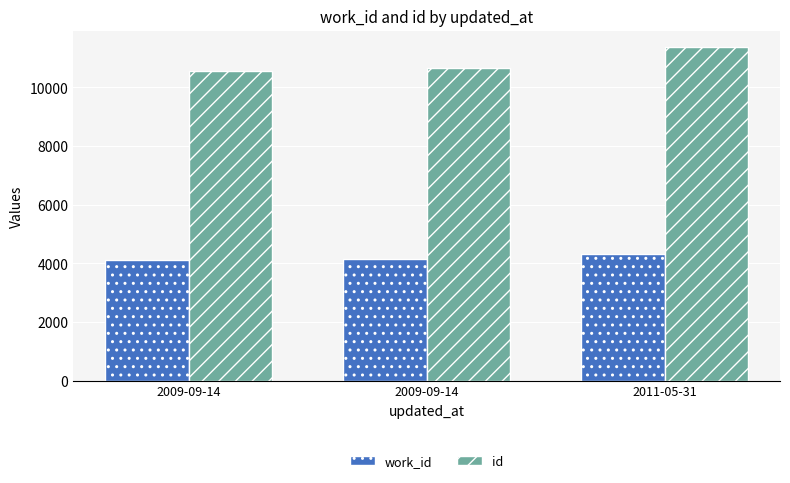

What is the value of the work_id bar at the 3rd from the left?

4335